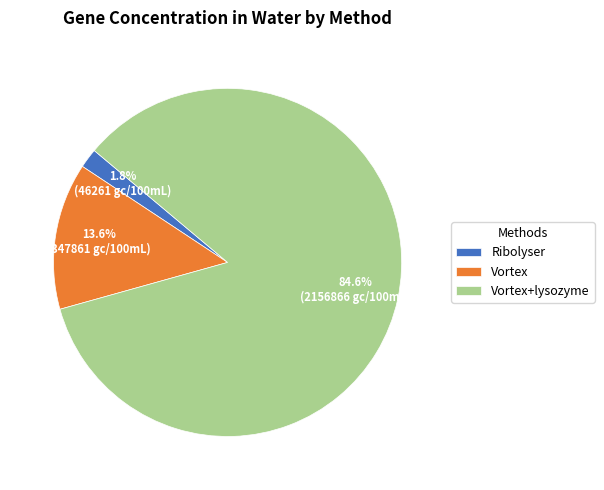

Do Vortex and Ribolyser together represent more than half of the pie?

No